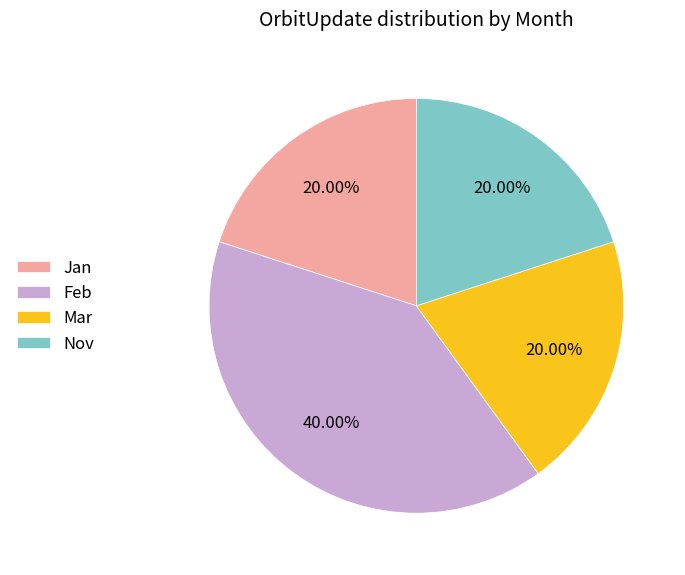

To the nearest percent, what is the difference between the largest and smallest slice percentages?

20%